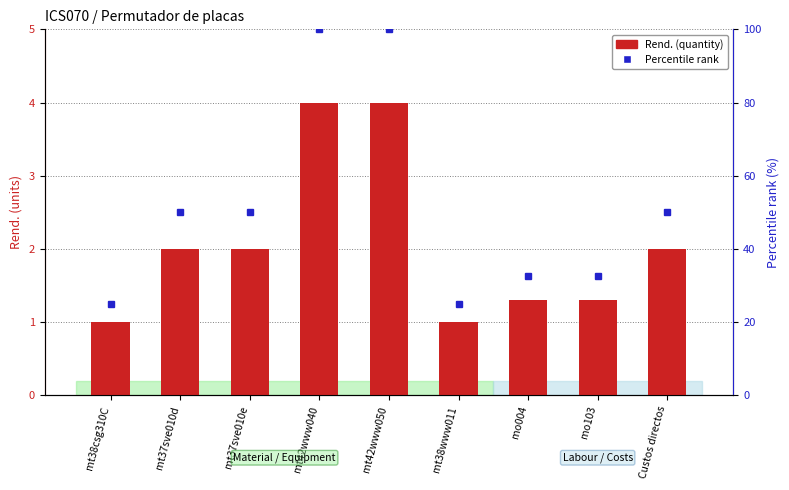

What is the label of the 1st bar from the right?

Custos directos